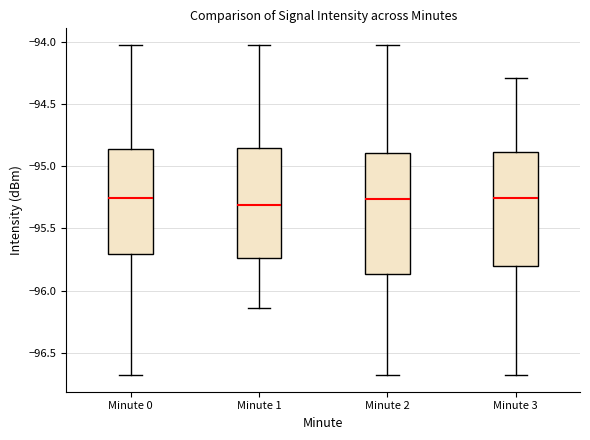

Which box is the tallest, from its lower edge to its upper edge?

Minute 2